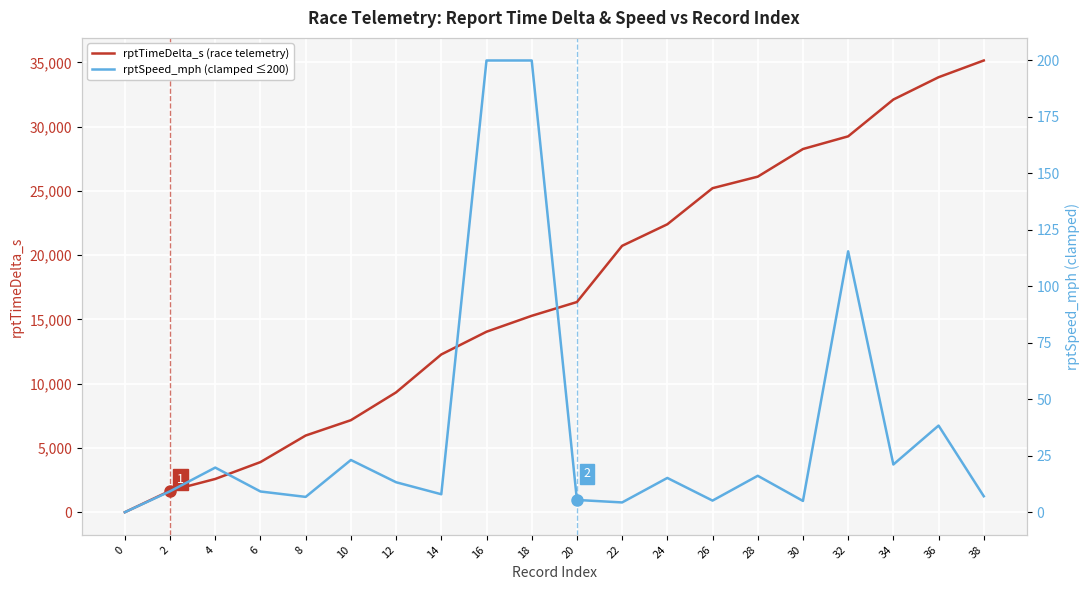

Is it true that rptSpeed_mph (clamped ≤200) equals 23.1 at 10?

True